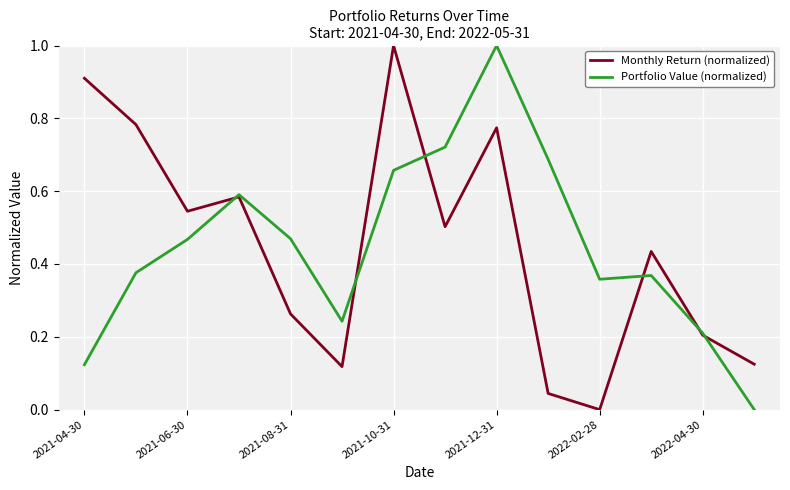

In Monthly Return (normalized), how many points are lower than both neighbors (excluding endpoints)?

4